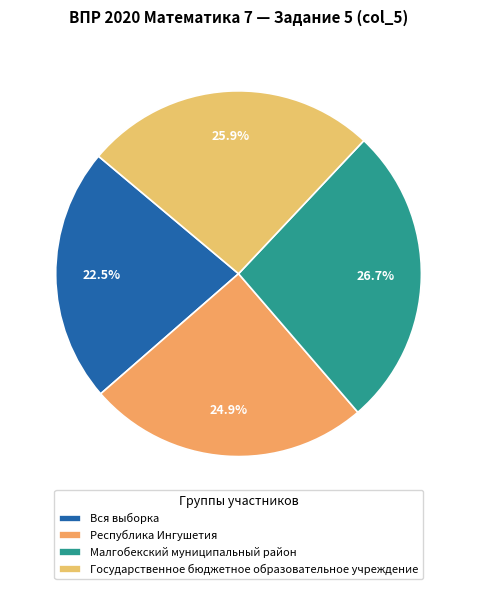

To the nearest percent, what percentage of the pie is Малгобекский муниципальный район?

27%